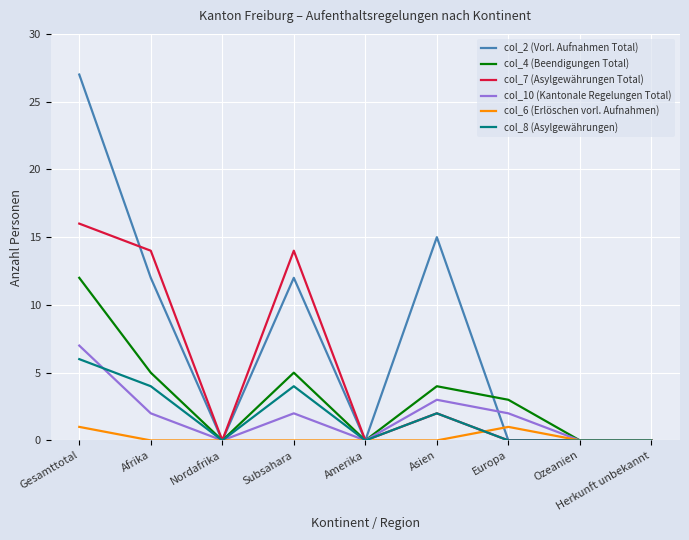

Which series has the widest spread of values?

col_2 (Vorl. Aufnahmen Total)